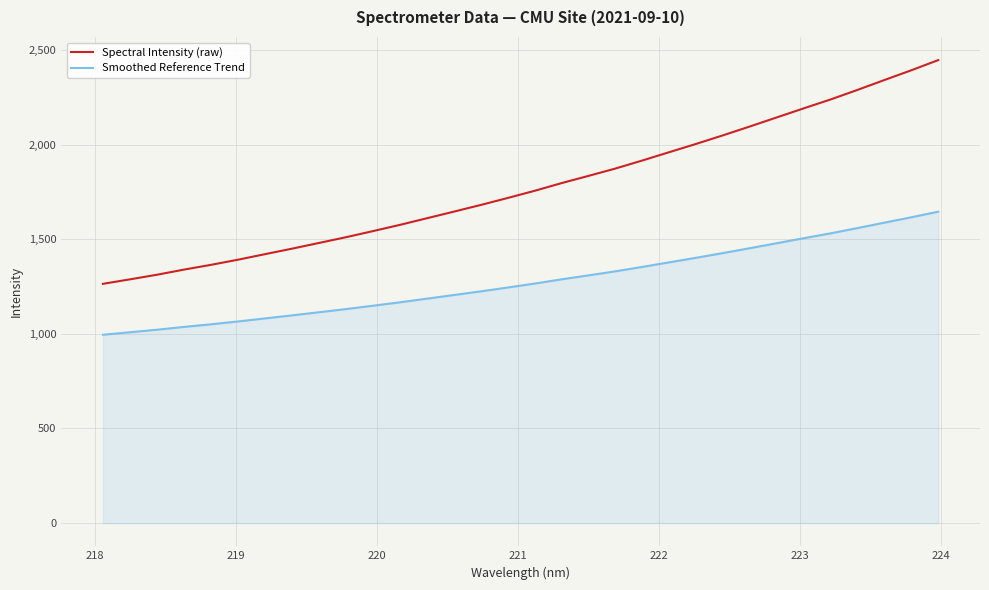

What is the lowest value of the Spectral Intensity (raw) series?

1264.1